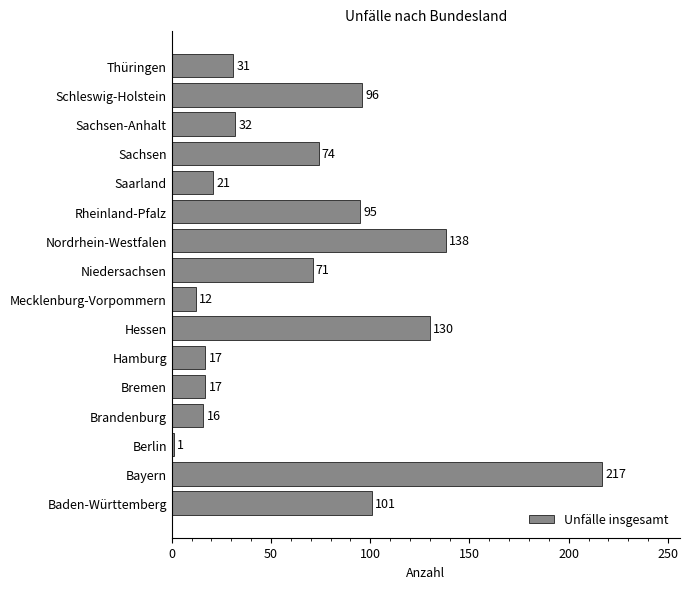

What is the change in value from Berlin to Saarland?

+20